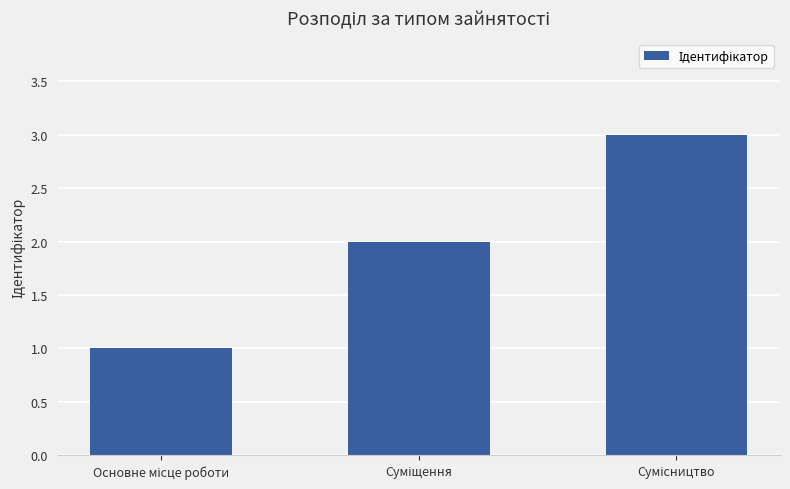

What is the sum of all values?

6